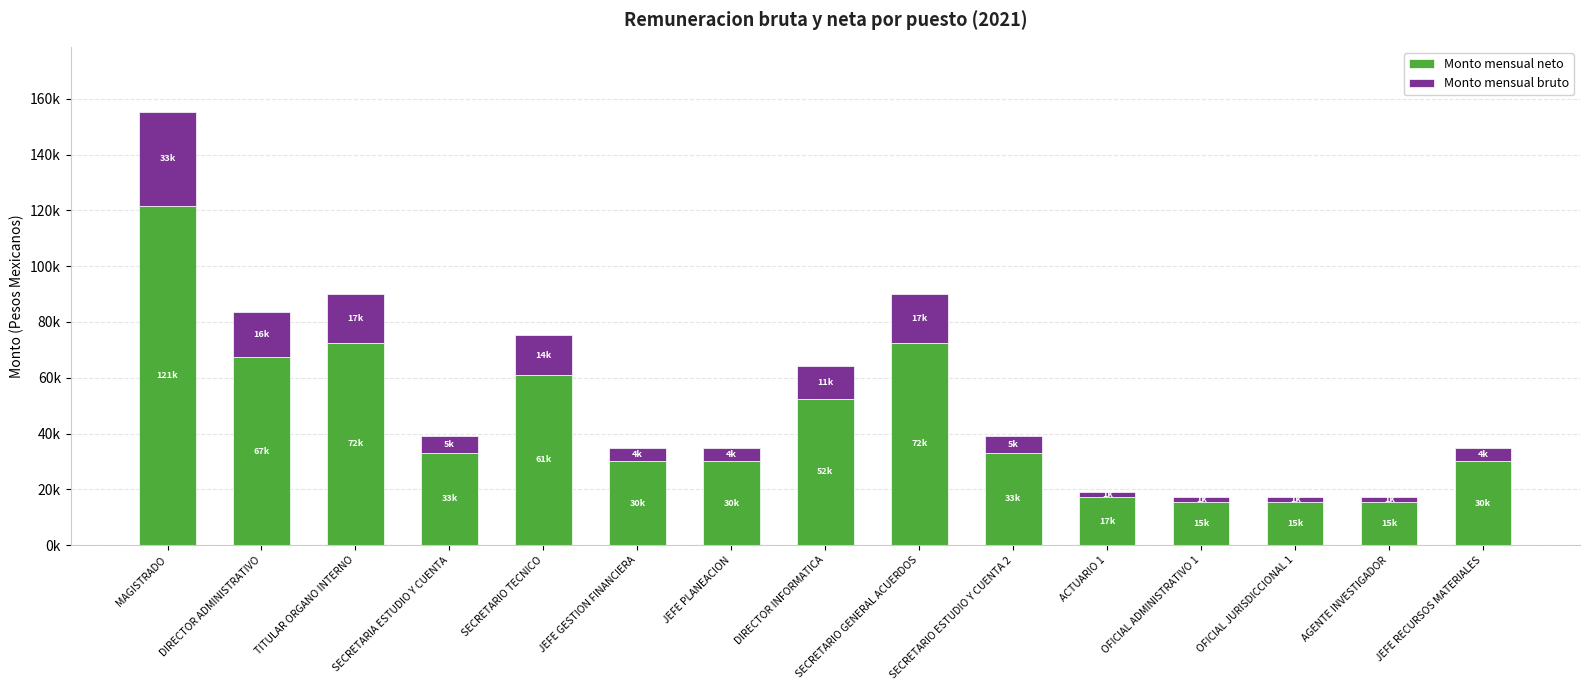

What is the total value across all series at AGENTE INVESTIGADOR?

17175.2